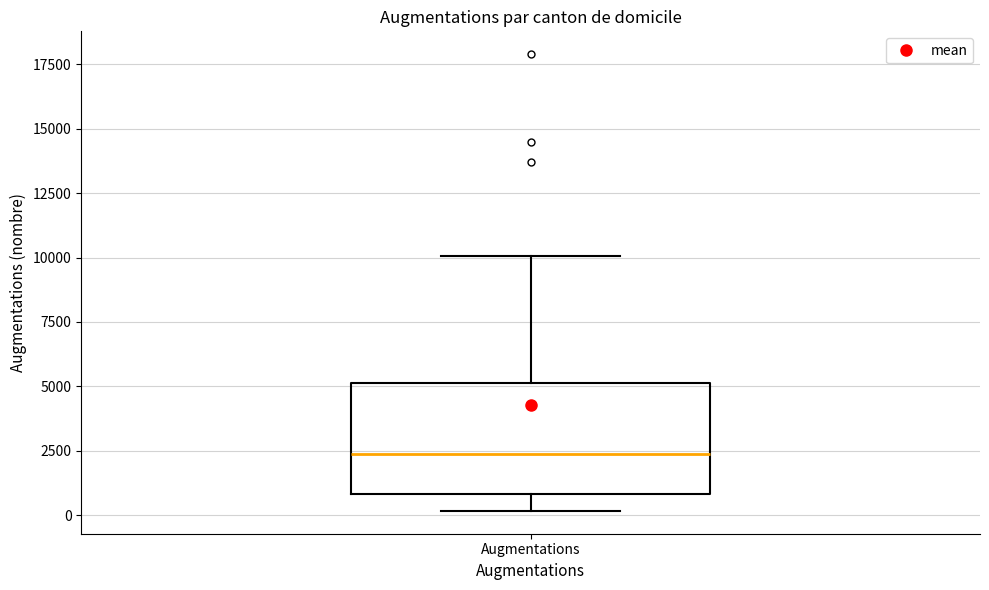

Transcribe this box plot: give where the median line is, the range the box spans, and where the two whiskers end, as read against the y-axis. The values are not printed on the chart, so give them approximately, as read against the axis.

median 2500, box 1000 to 5000, whiskers 0 to 10000